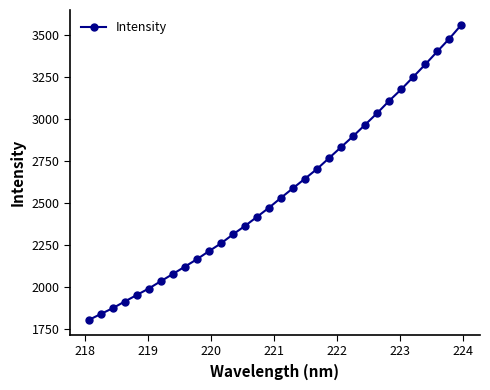

What is the average value?

2564.1